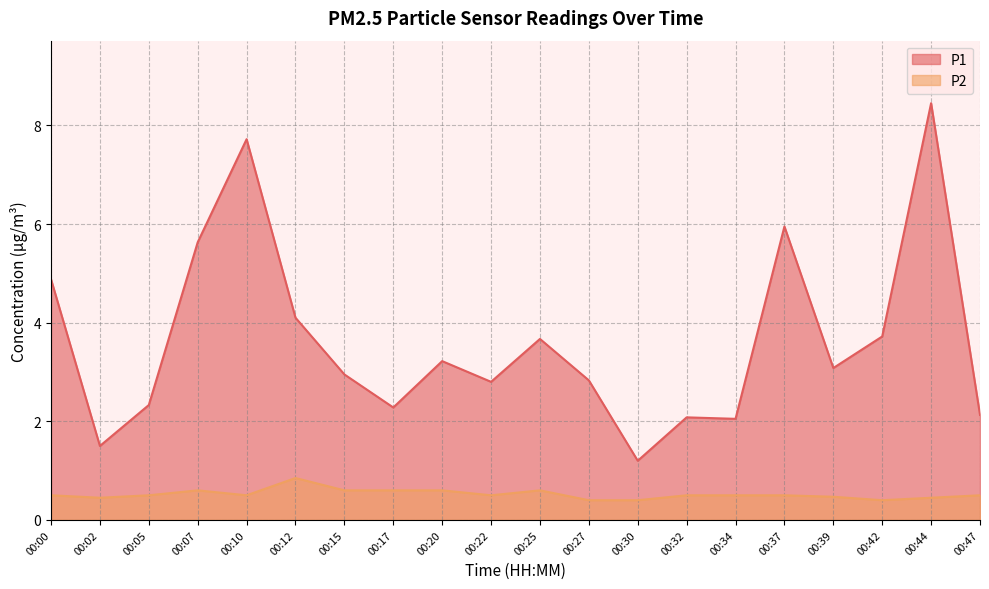

How many interior local peaks does the P1 series have?

6